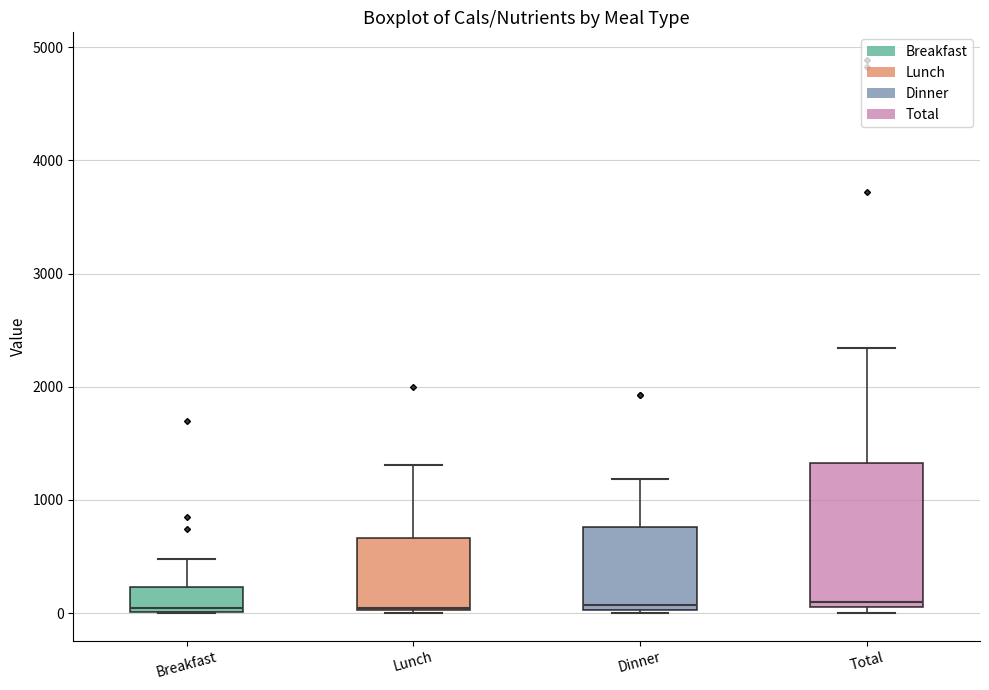

Where does the upper whisker of the box for Total end on the y-axis? The values are not printed on the chart, so give them approximately, as read against the axis.

2300